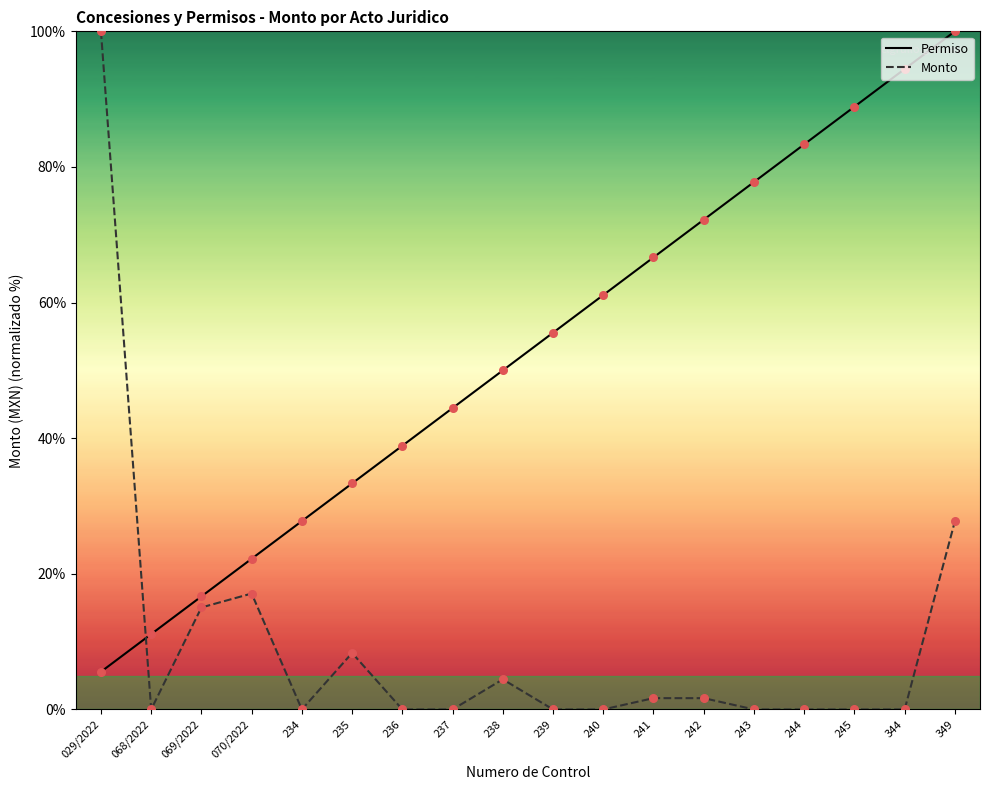

What are all the series names shown in the legend?

Permiso, Monto